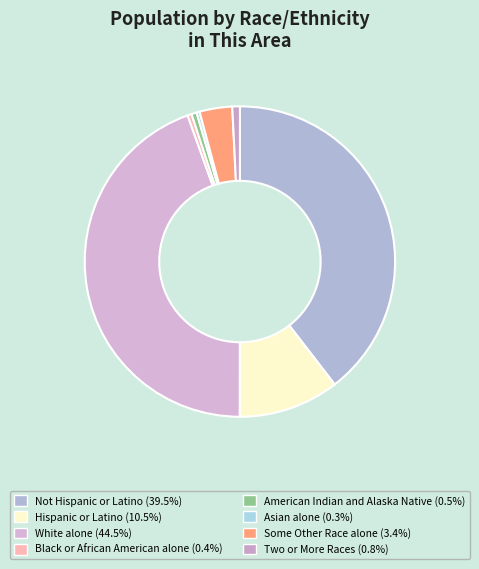

Which slice is the largest?

White alone